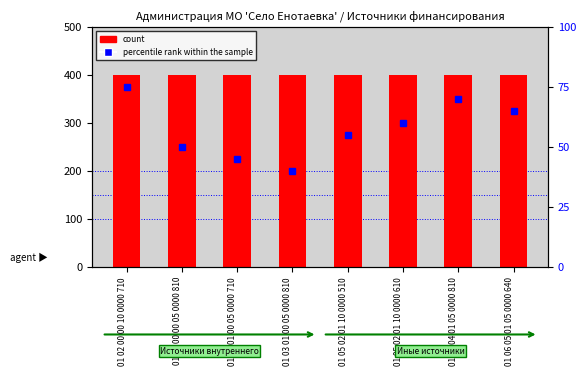

What is the spread (max minus min) of values at 01 03 01 00 05 0000 810?

360